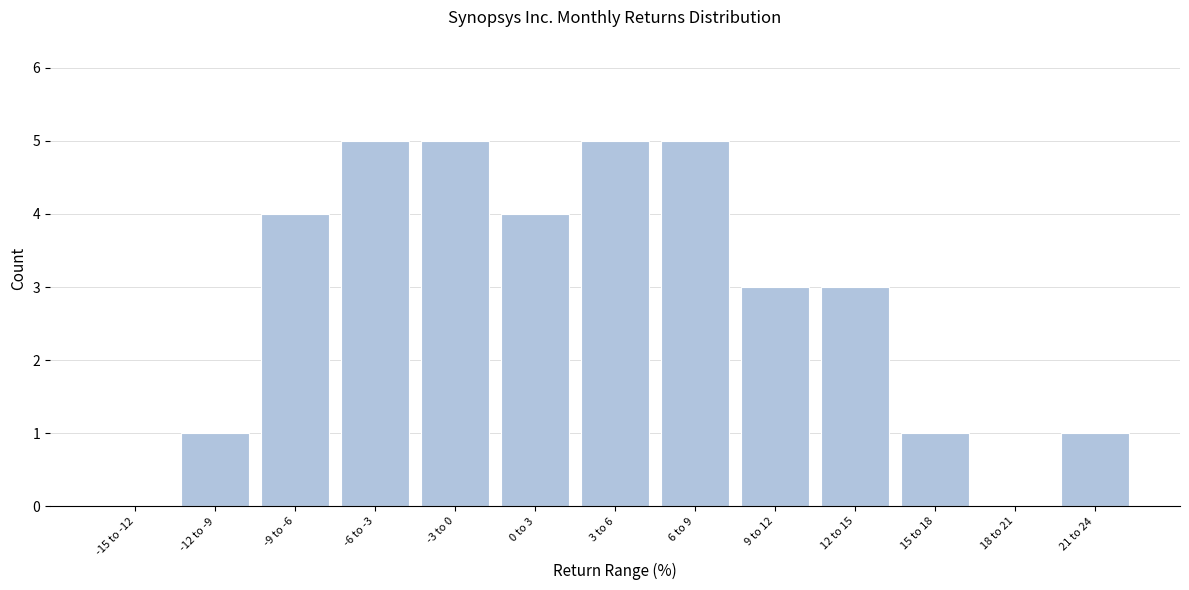

Reading left to right, extract all data points from this chart.

-15 to -12=0	-12 to -9=1	-9 to -6=4	-6 to -3=5	-3 to 0=5	0 to 3=4	3 to 6=5	6 to 9=5	9 to 12=3	12 to 15=3	15 to 18=1	18 to 21=0	21 to 24=1